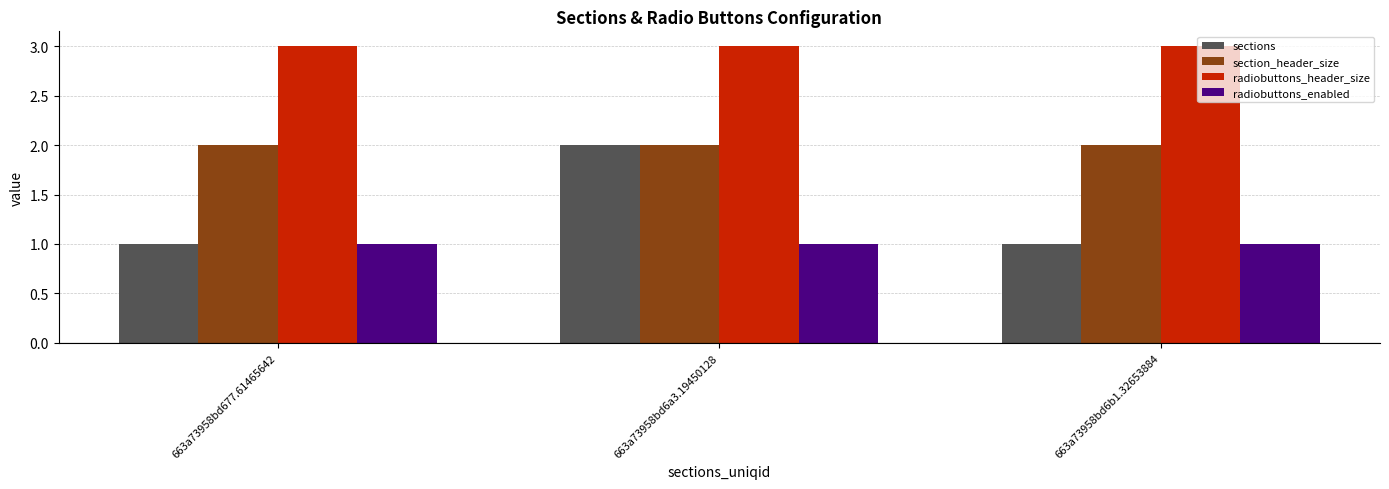

Which series changed the most between 663a73958bd6a3.19450128 and 663a73958bd6b1.32653884?

sections